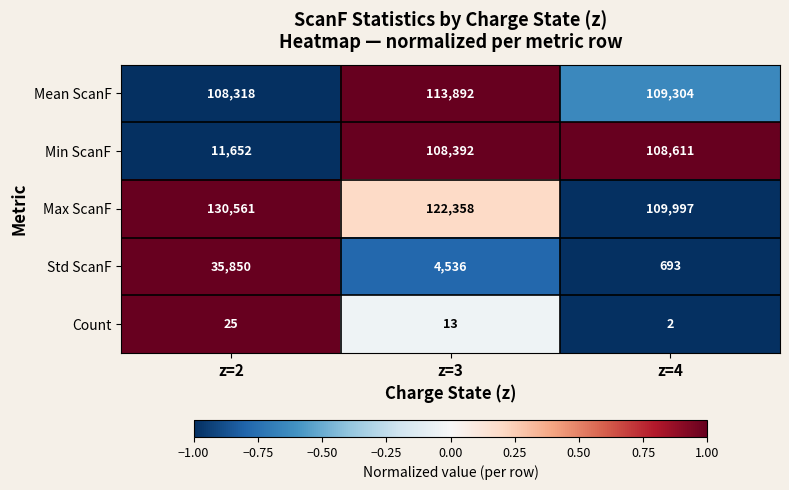

What is the average value of the Max ScanF series?

120972